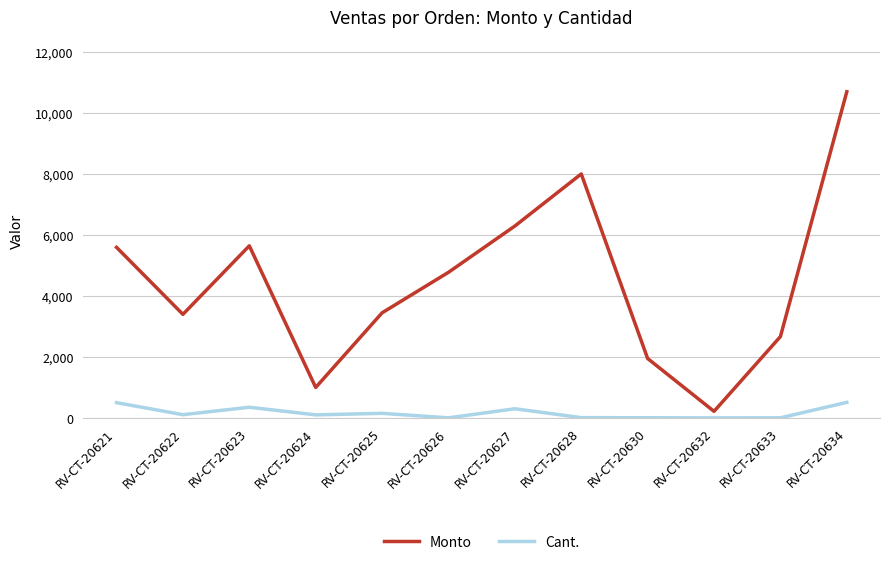

What is the difference between the second highest and second lowest values in the Monto series?

7010